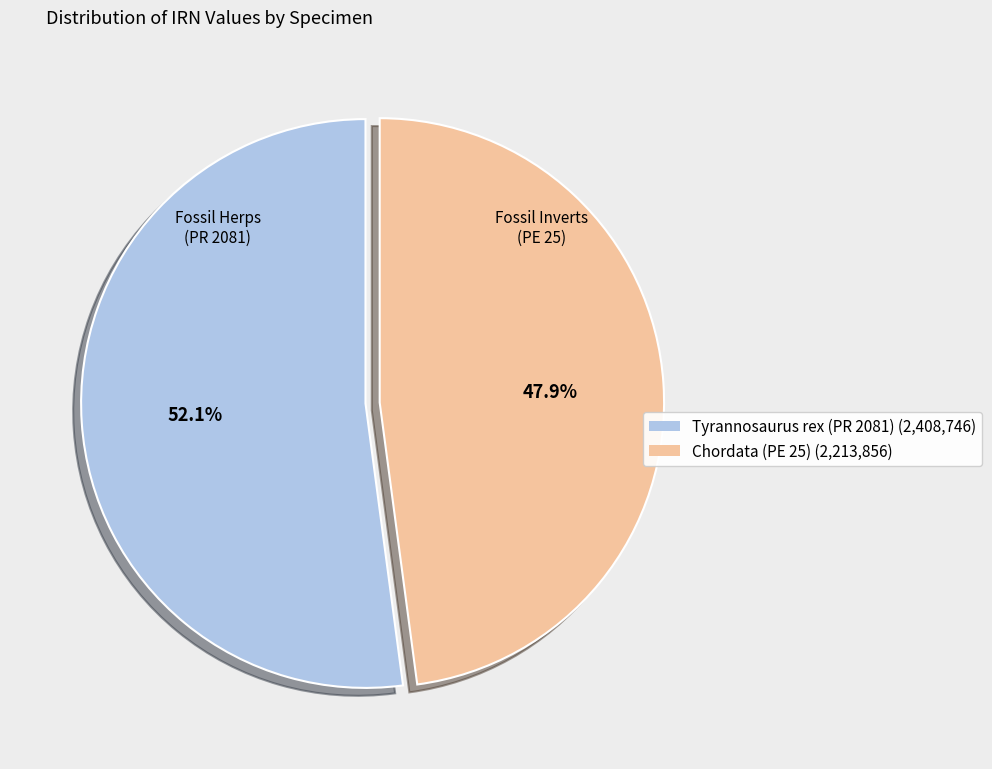

To the nearest percent, what portion does Chordata (PE 25) represent?

48%